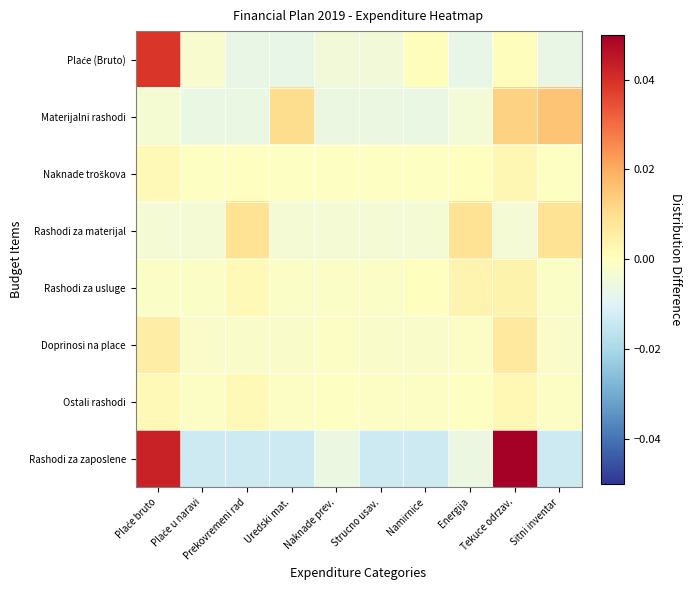

Which series has the largest range (max minus min)?

Rashodi za zaposlene